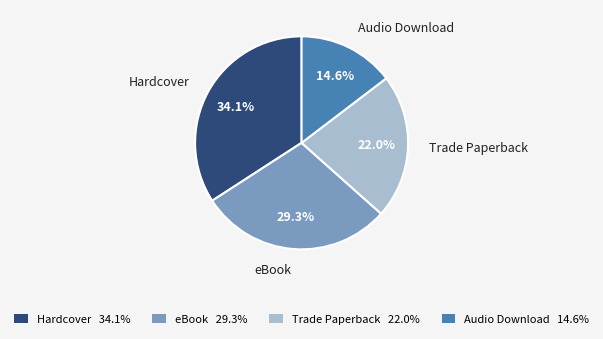

The Trade Paperback slice represents 15% of the pie. True or false?

False